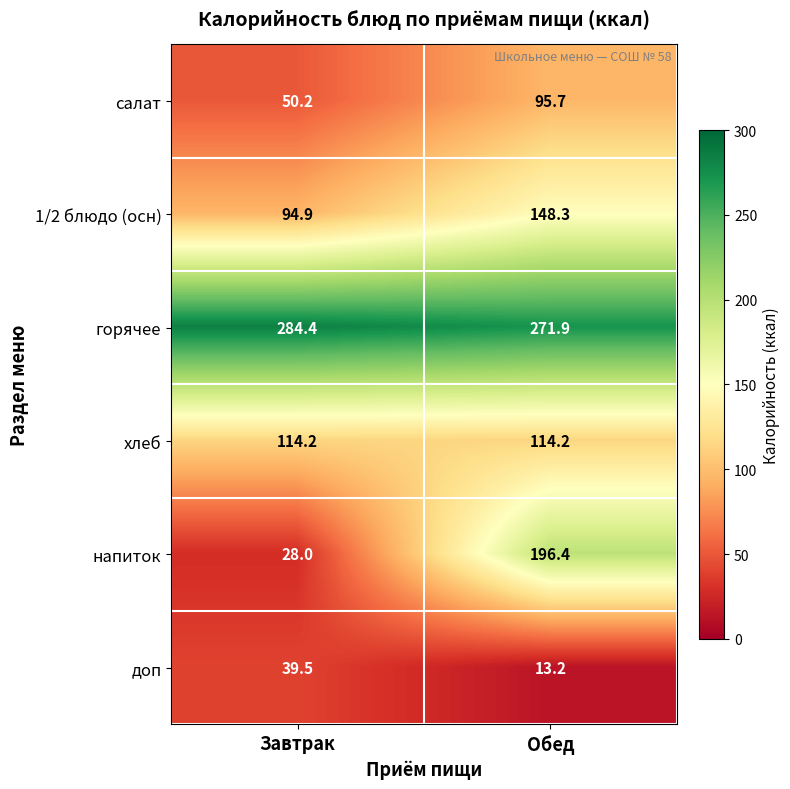

Which label corresponds to the smallest value in the chart?

Обед